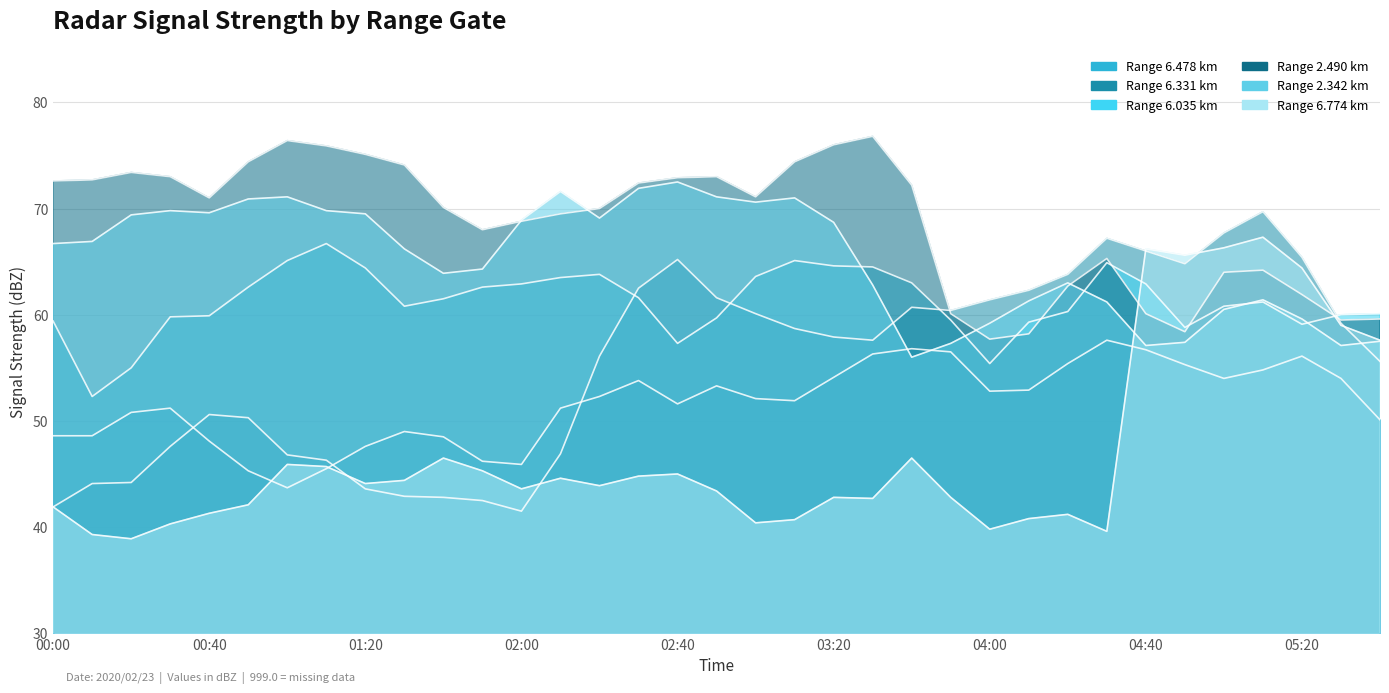

What is the sum of all 2.490 values?

2405.5